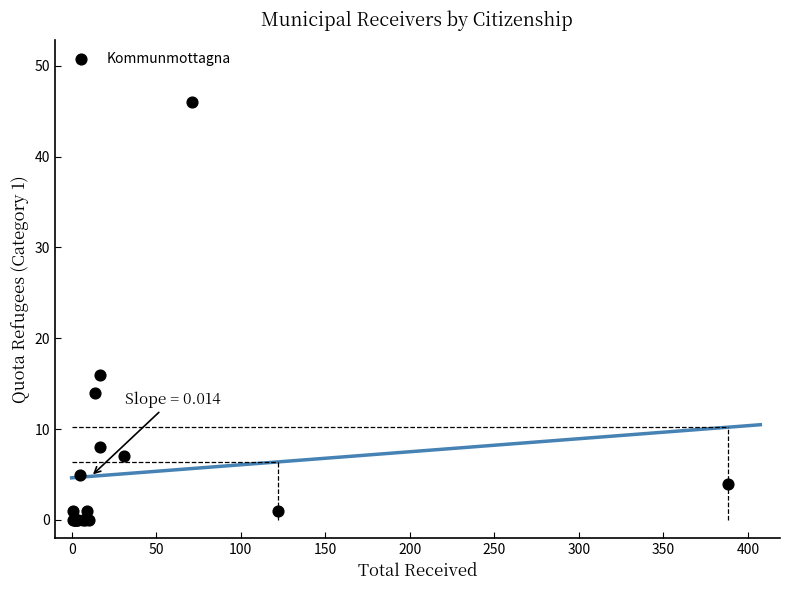

What Y value in the scatter plot is closest to 23?

16